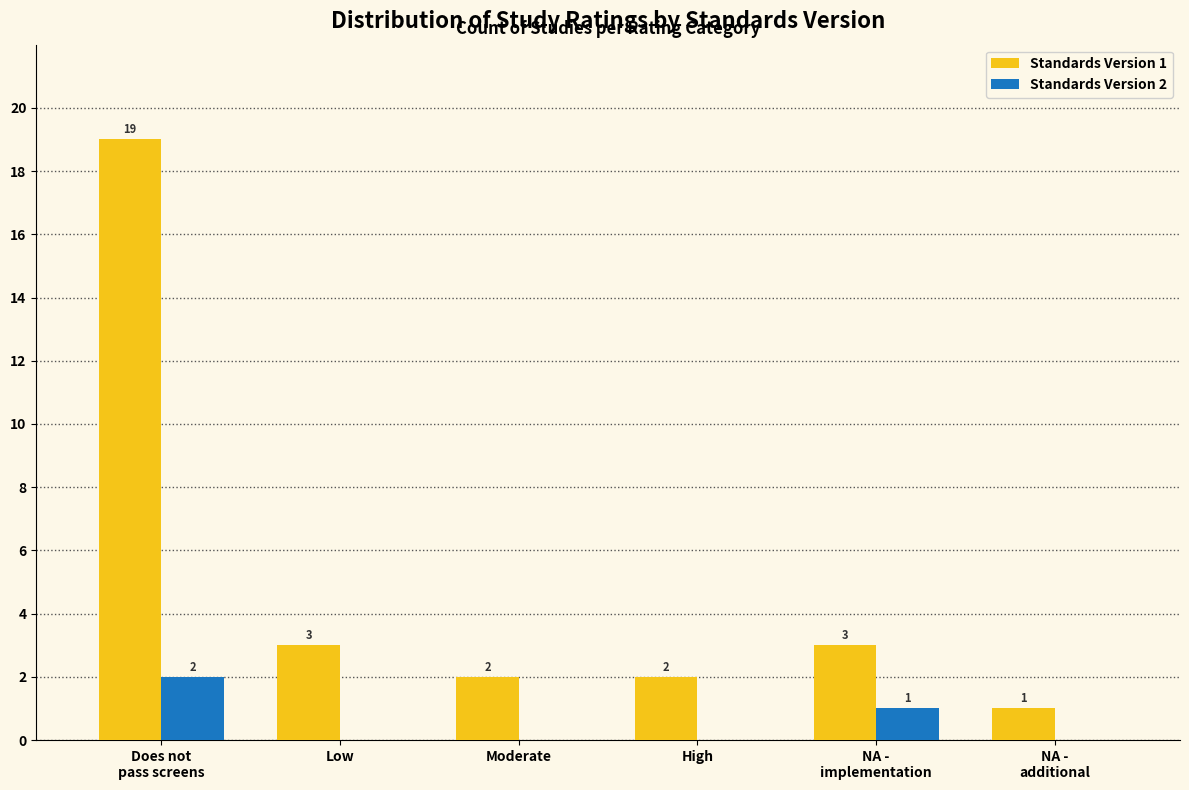

What is the greatest value displayed?

19